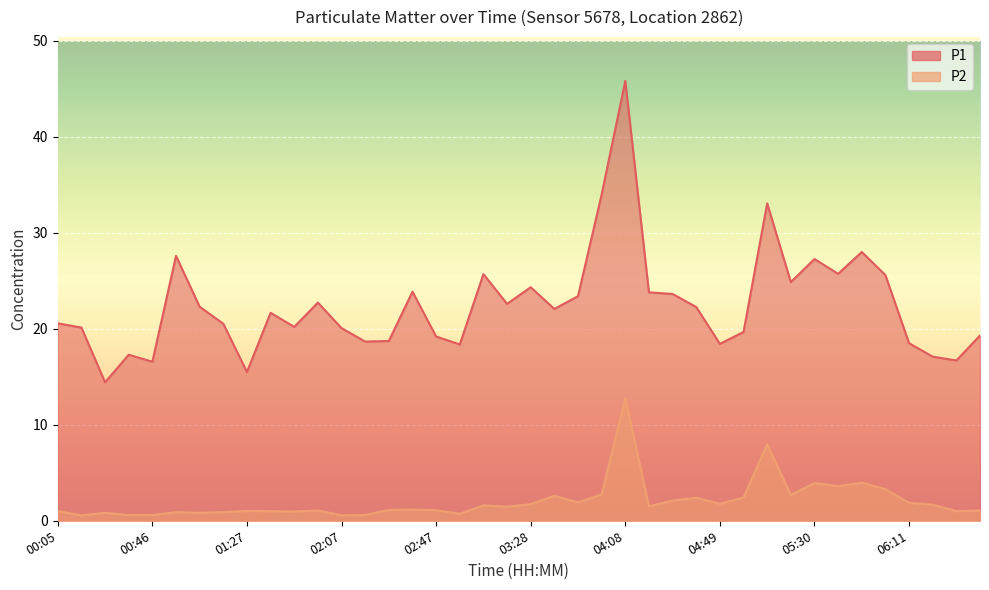

What is the average value of the P1 series?

22.5